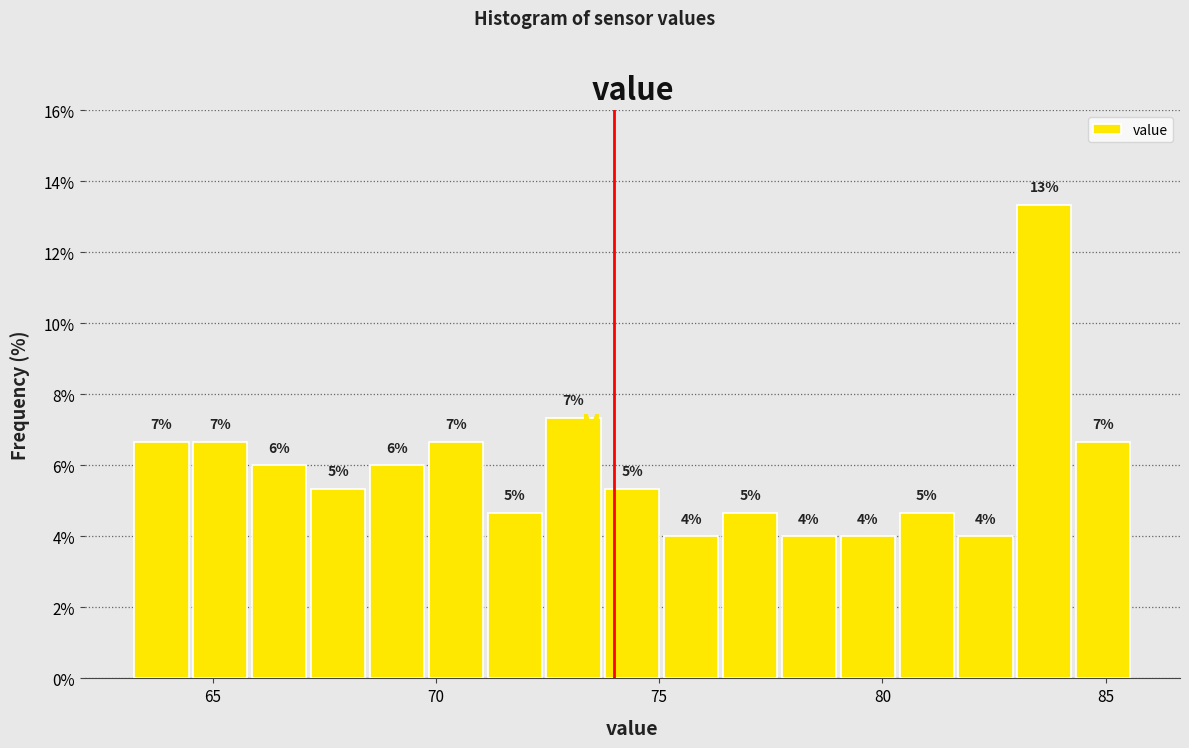

Around what value on the x-axis is the tallest bar? Give the approximate position of its centre, as read against the axis.

83.5